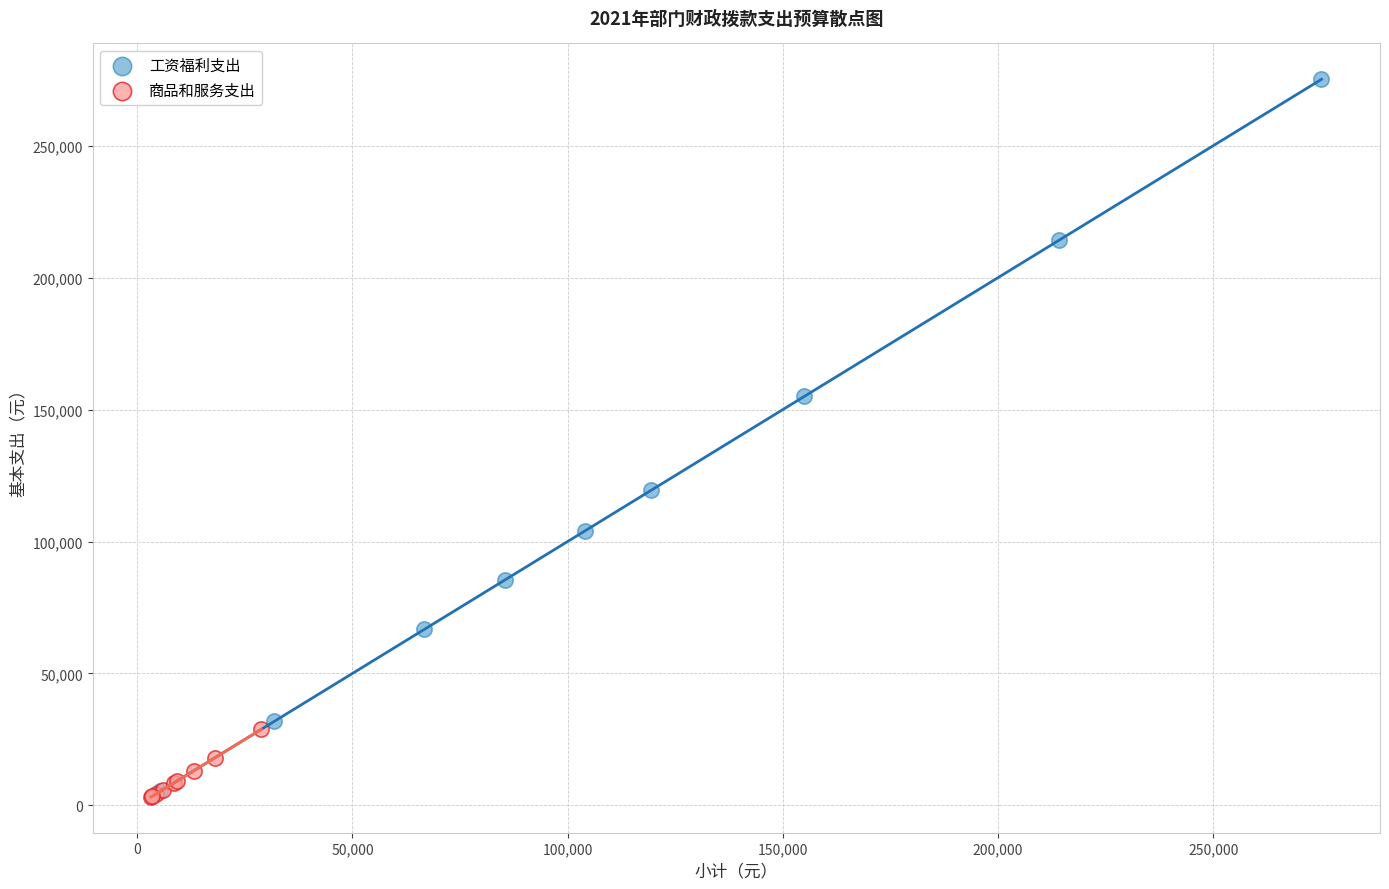

Which series reaches the maximum Y coordinate?

工资福利支出